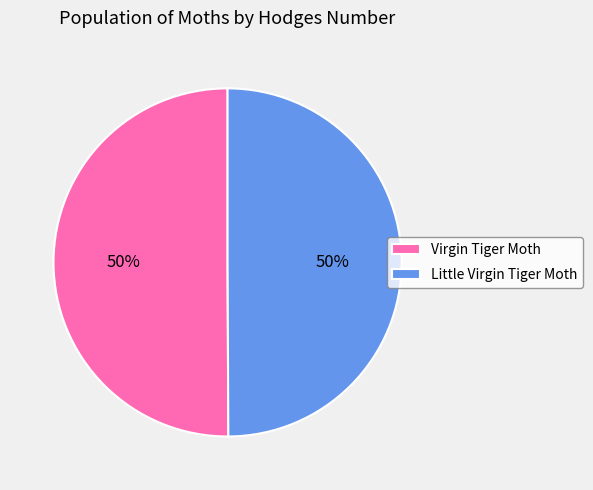

To the nearest percent, what is the average slice percentage?

50%